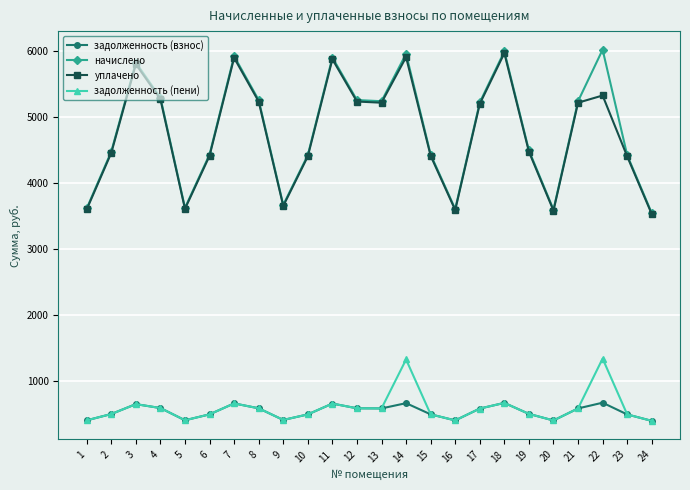

What are all the series names shown in the legend?

задолженность (взнос), начислено, уплачено, задолженность (пени)